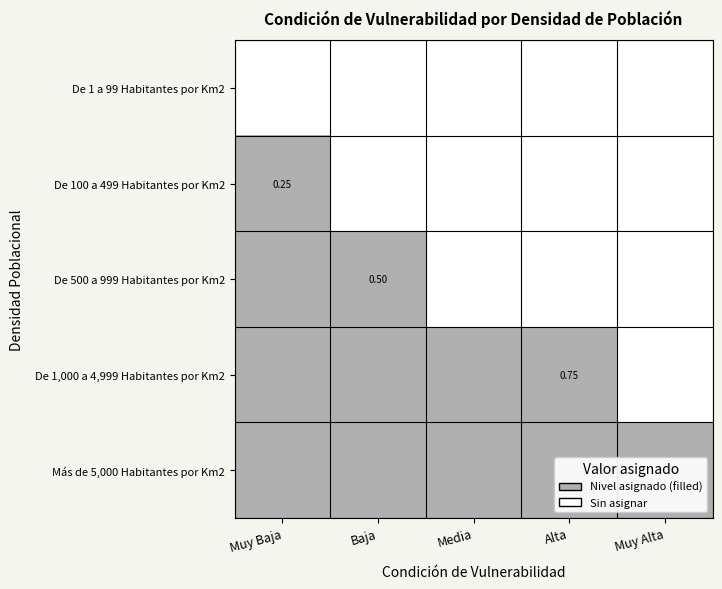

Rank the series by their average value, from highest to lowest.

Más de 5,000 Habitantes por Km2, De 1,000 a 4,999 Habitantes por Km2, De 500 a 999 Habitantes por Km2, De 100 a 499 Habitantes por Km2, De 1 a 99 Habitantes por Km2